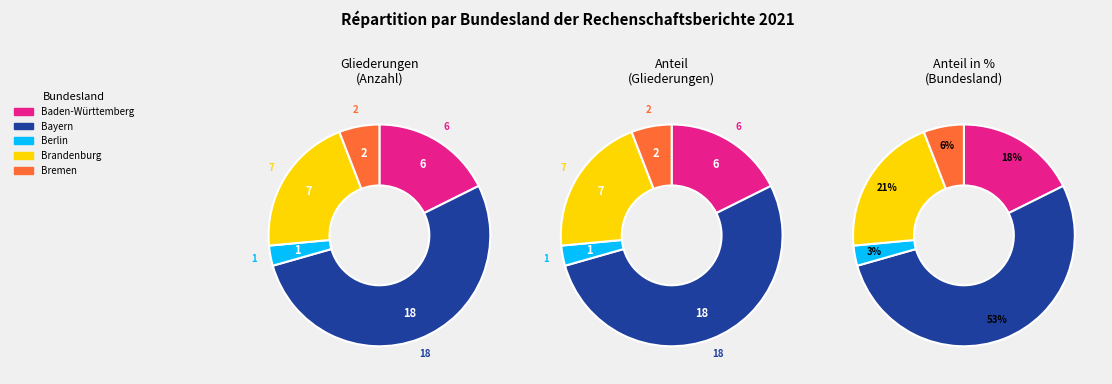

Does any single category account for the majority?

Yes